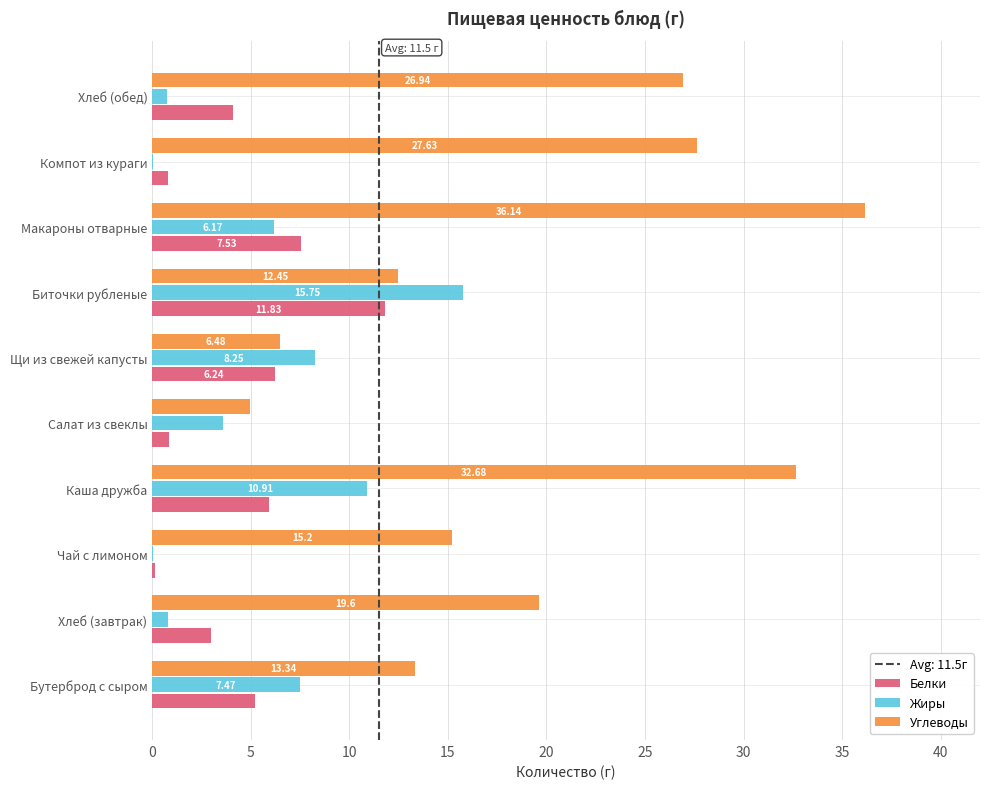

Which series changed the most between Макароны отварные and Компот из кураги?

Углеводы